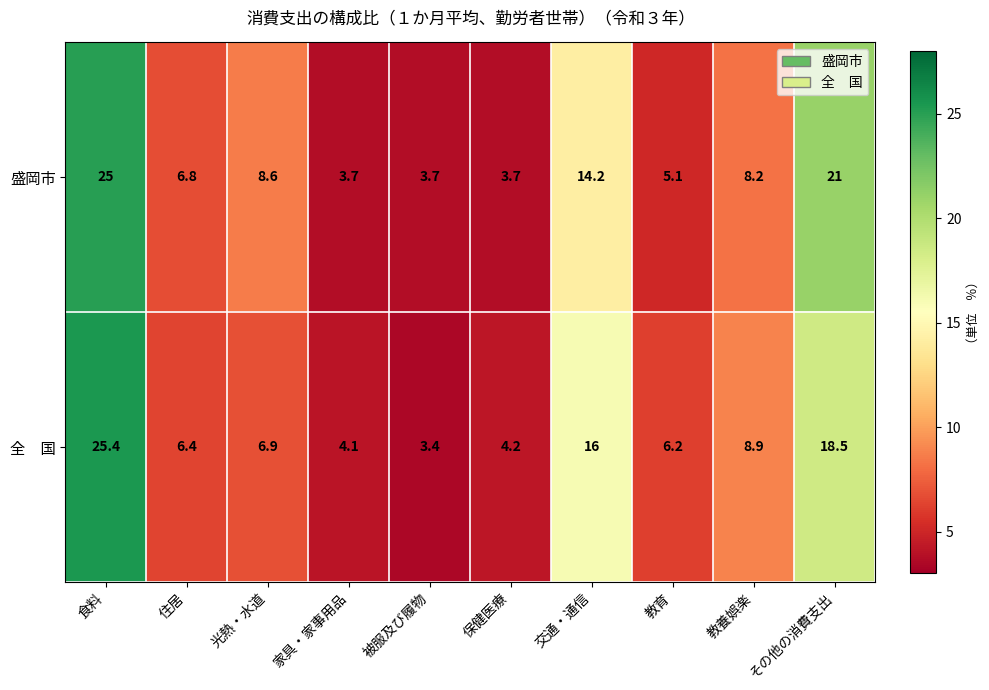

What is the sum of the 盛岡市 values at 光熱・水道 and 教養娯楽?

16.8